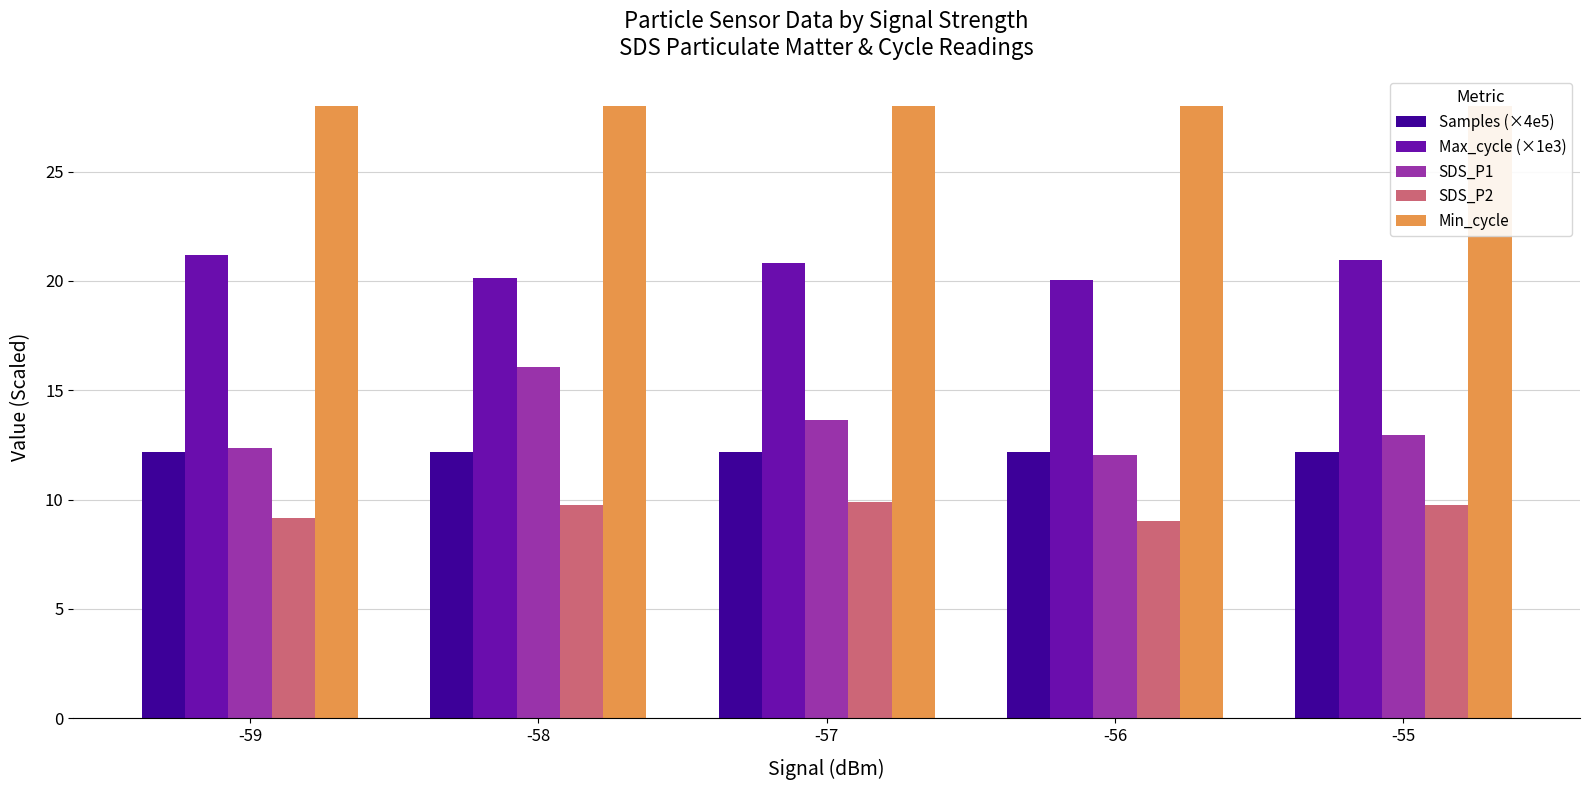

List the labels in order of Samples (×4e5) value, largest first.

-56, -58, -55, -59, -57